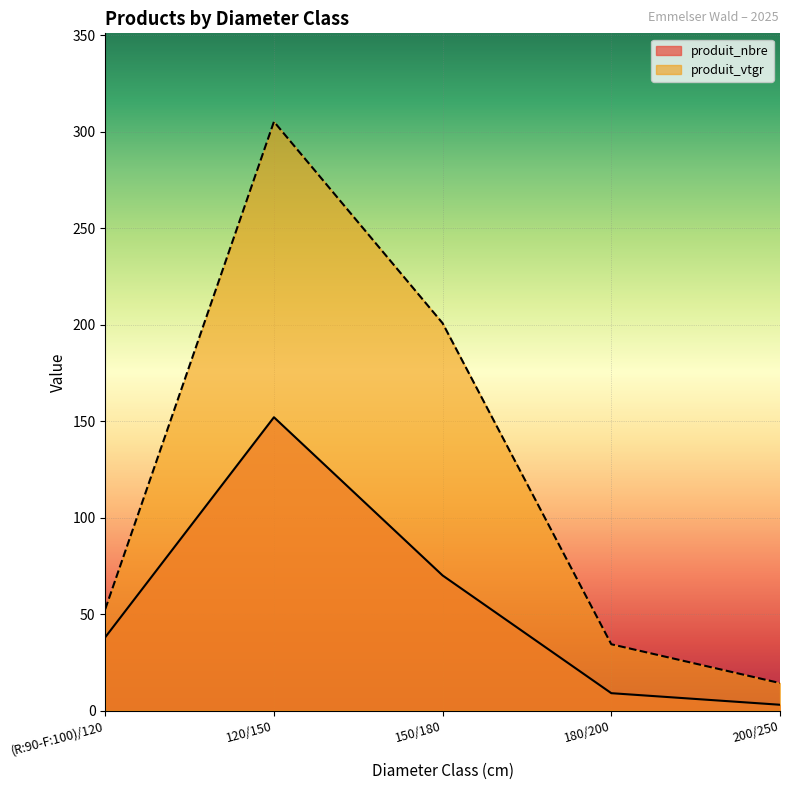

What is the label of the 2nd point from the left?

120/150